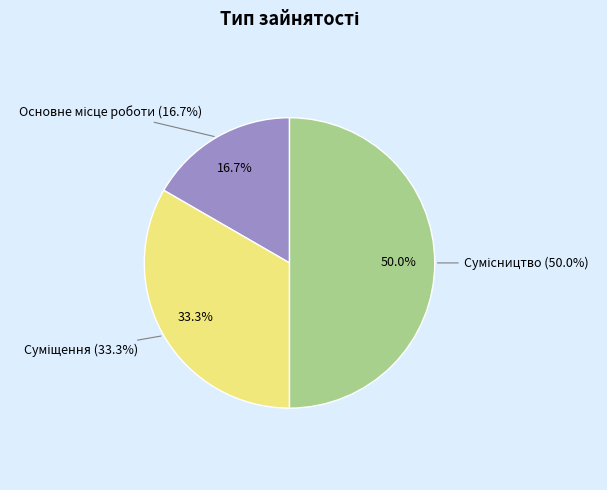

To the nearest percent, what is the difference between the Сумісництво and Основне місце роботи slice percentages?

33%